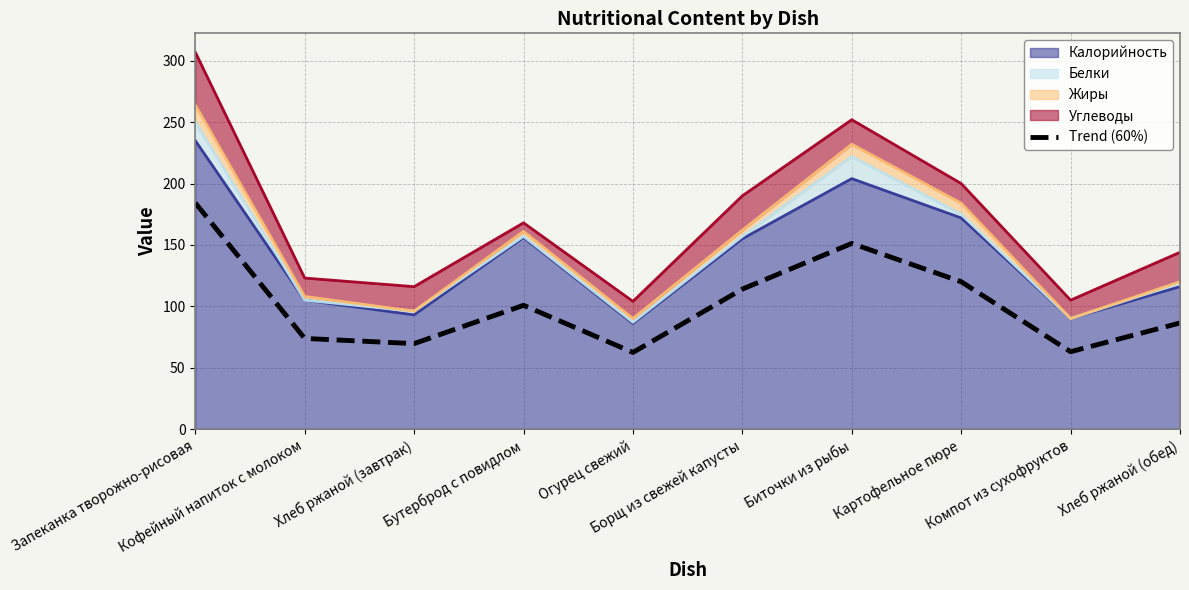

Reading right to left, list all the values displayed in this chart.

86.4	63.0	120.0	151.2	114.0	62.4	100.8	69.6	73.8	184.2